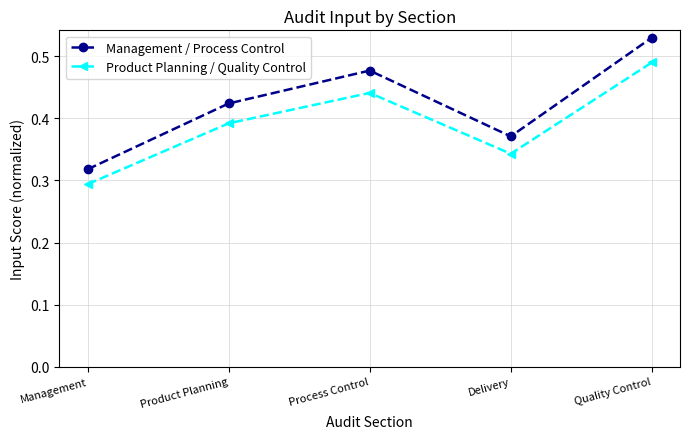

What is the label of the 4th point from the left?

Delivery